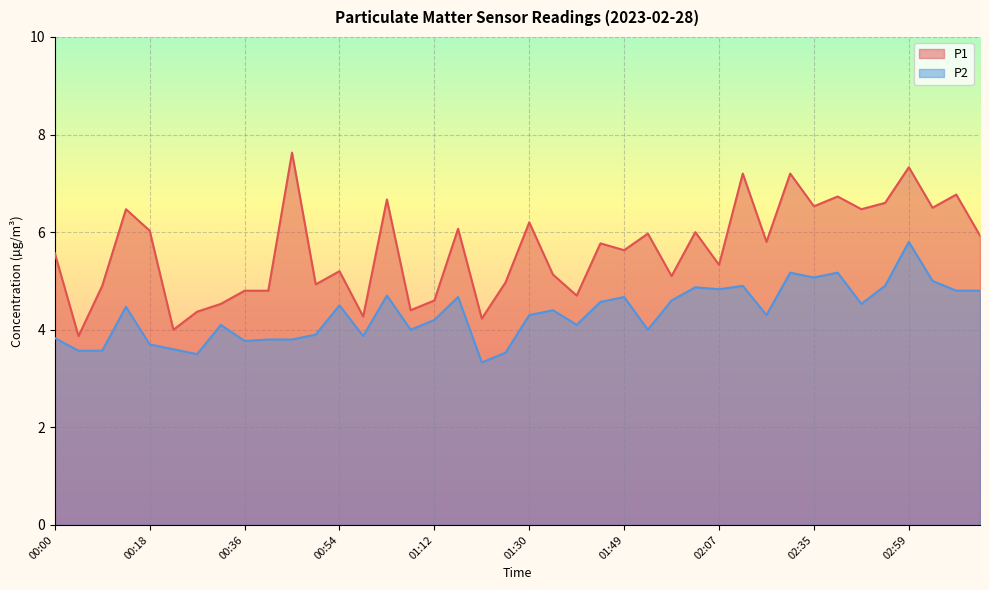

True or false: P2 and P1 cross at least once.

False